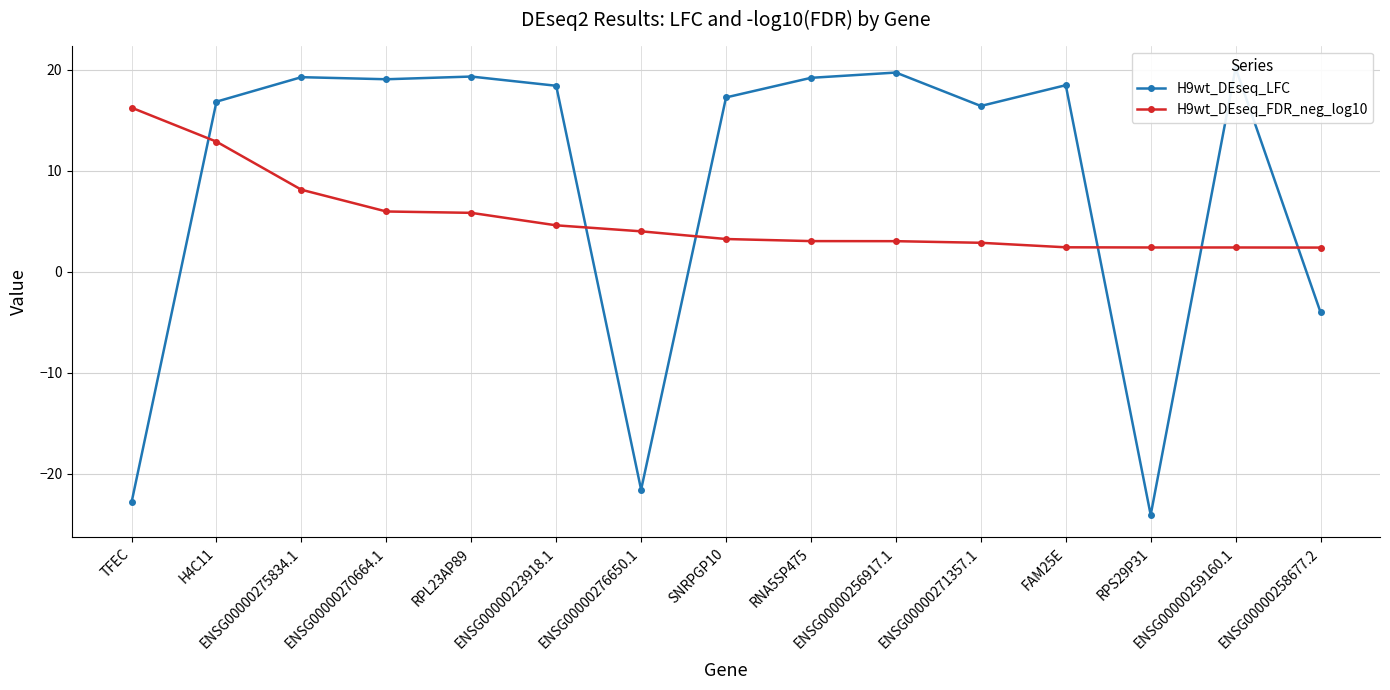

Count the number of categories in the chart.

15